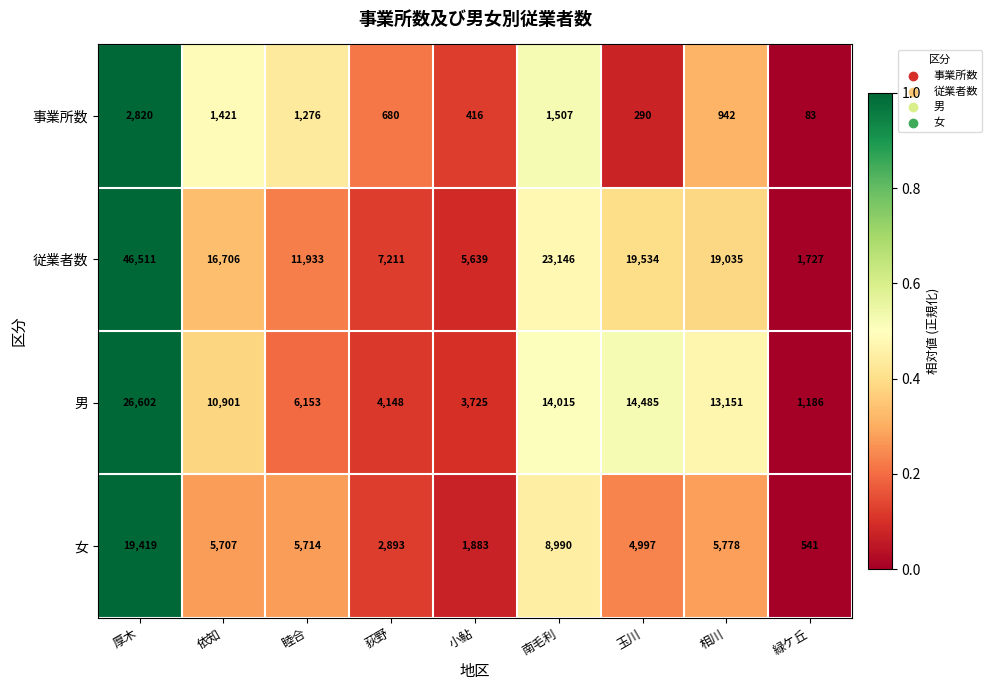

True or false: 従業者数 has a value of 23146 at 南毛利.

True